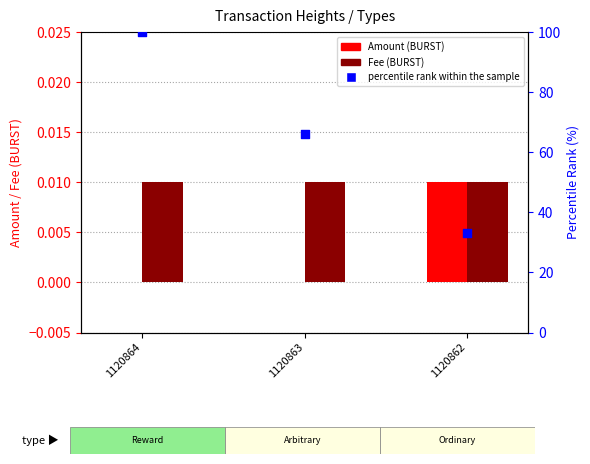

Which series reaches the maximum Y coordinate?

percentile rank within the sample